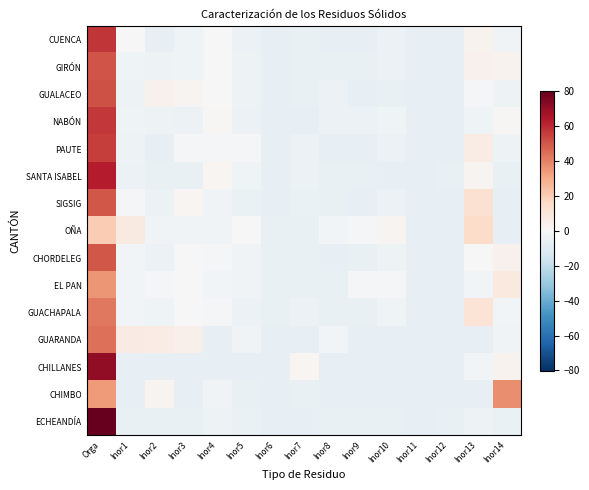

Rank the series at Inor5 from lowest to highest value.

CHILLANES, CHIMBO, ECHEANDÍA, SIGSIG, GUACHAPALA, NABÓN, CUENCA, GUALACEO, GIRÓN, SANTA ISABEL, EL PAN, CHORDELEG, GUARANDA, PAUTE, OÑA